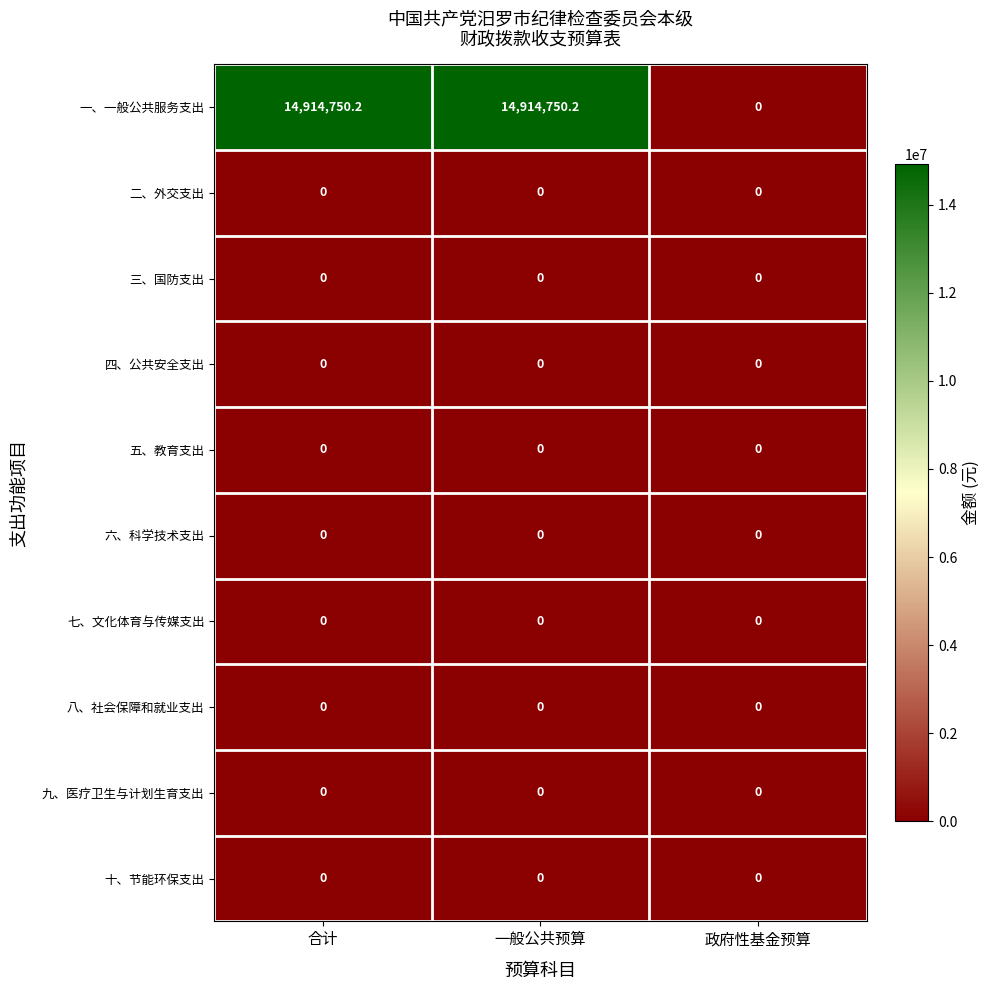

Count the number of data series in this chart.

10